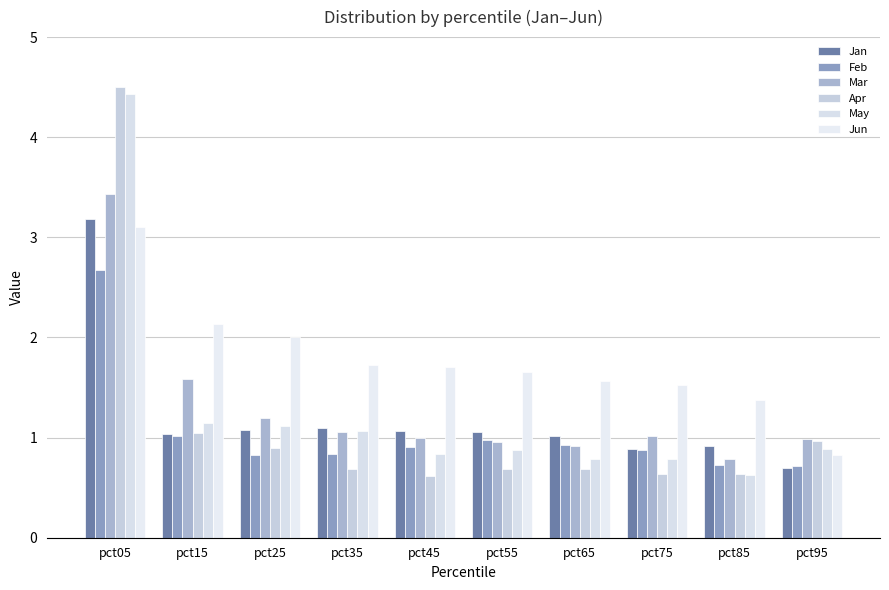

Which series has the widest spread of values?

Apr